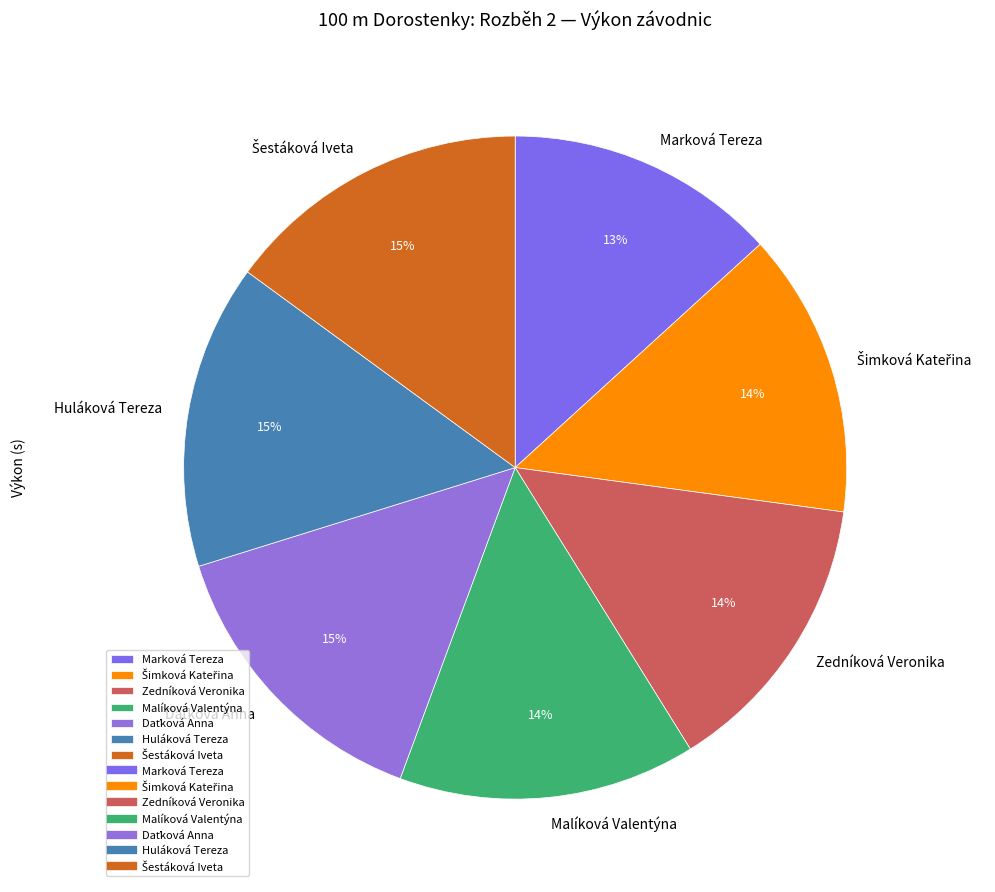

True or false: Marková Tereza accounts for 1% of the total.

False